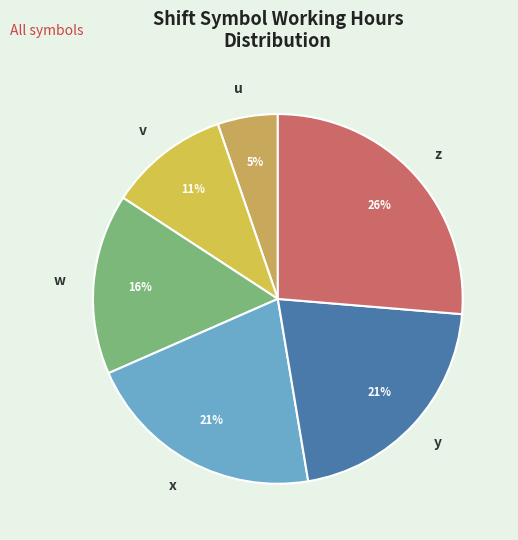

What is the largest slice in the pie chart?

z